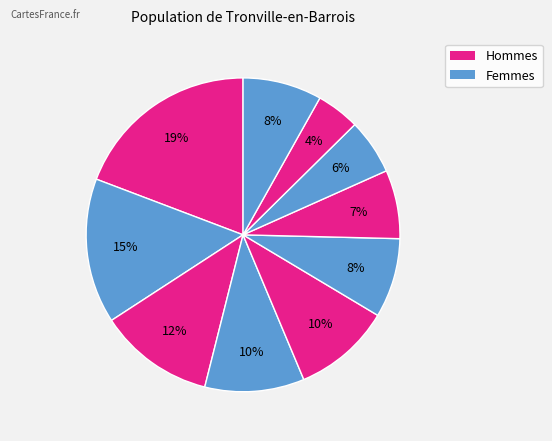

How many slices are in this pie chart?

10